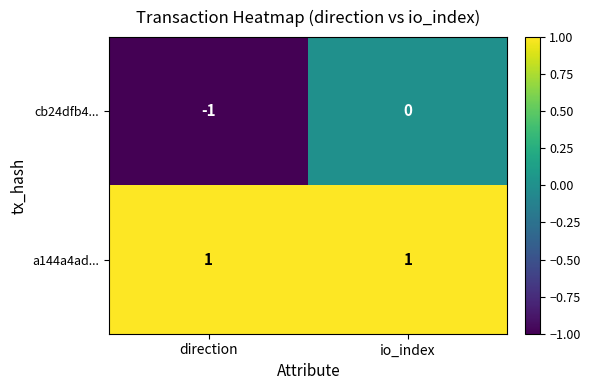

At io_index, list the series in order from largest to smallest.

a144a4ad..., cb24dfb4...